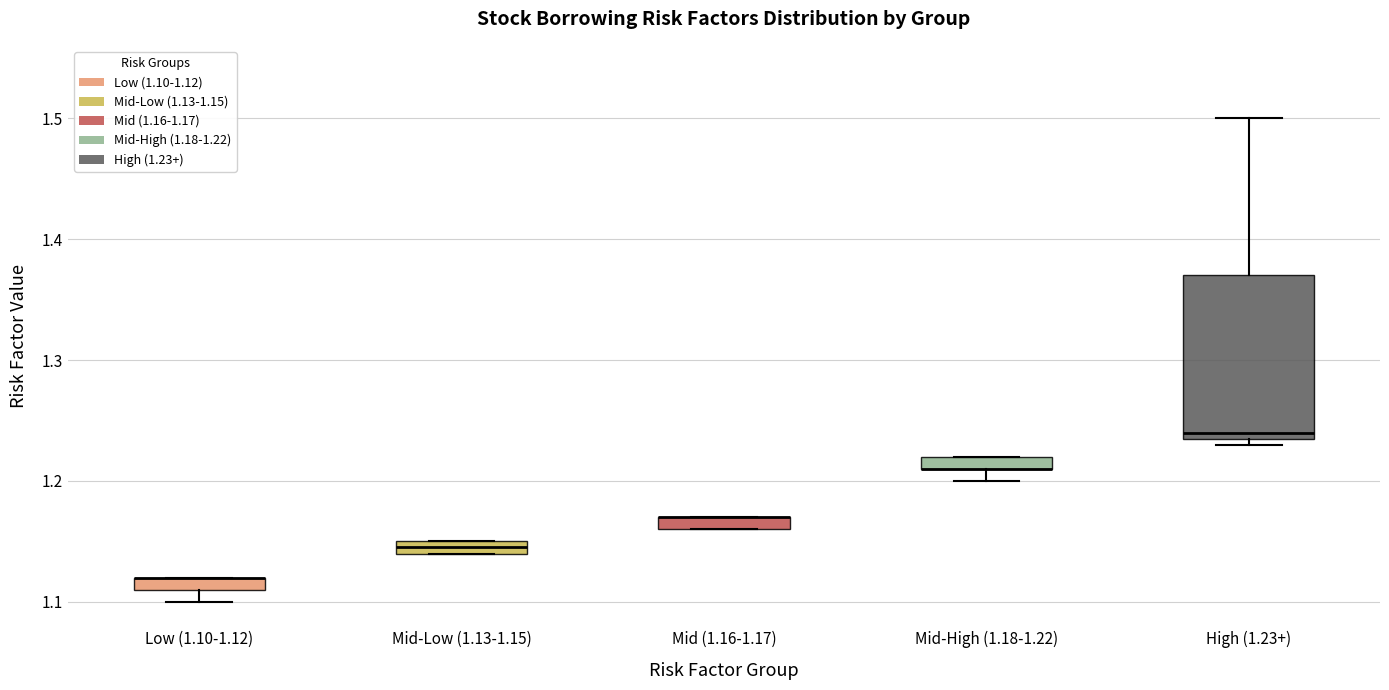

Which box is the tallest, from its lower edge to its upper edge?

High (1.23+)